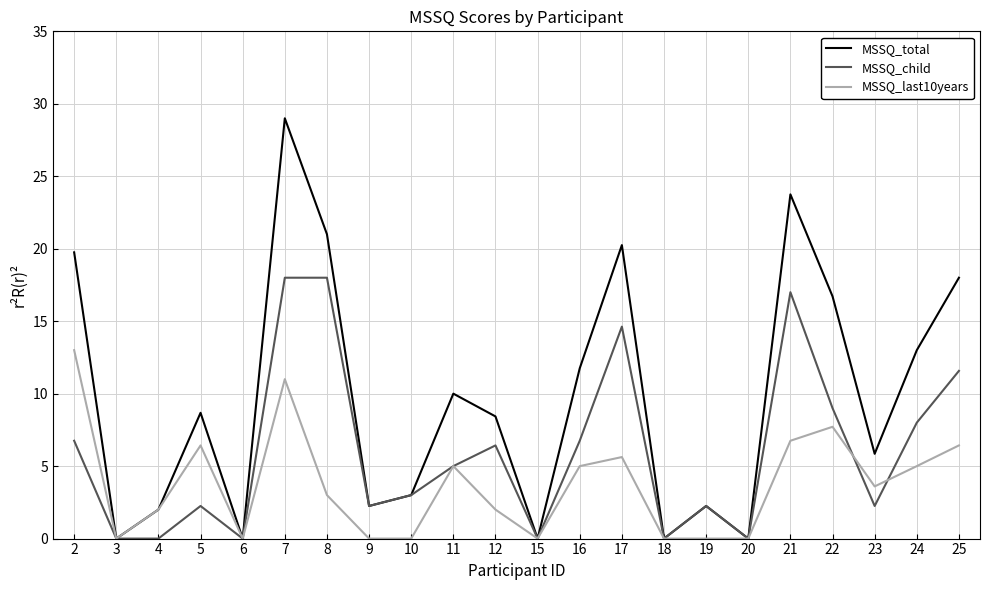

True or false: MSSQ_total has more than 1 interior local peaks.

True